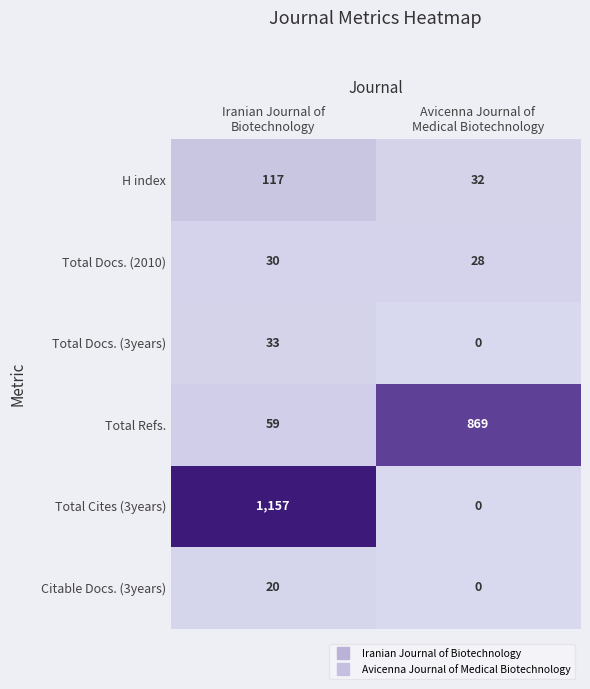

How many data points does each series have?

2